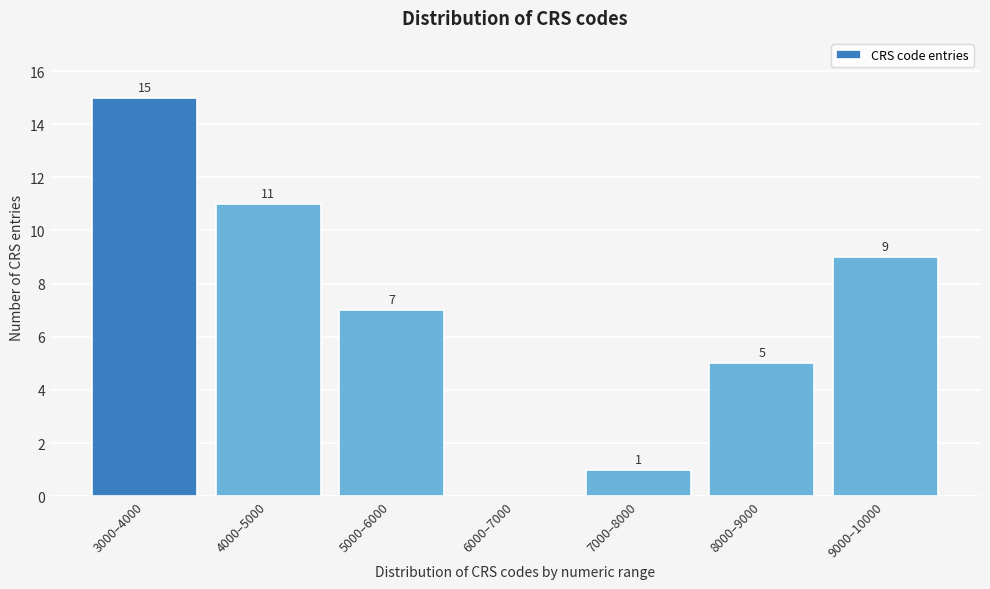

Reading right to left, what are all the values shown in this chart?

9000–10000=9	8000–9000=5	7000–8000=1	6000–7000=0	5000–6000=7	4000–5000=11	3000–4000=15